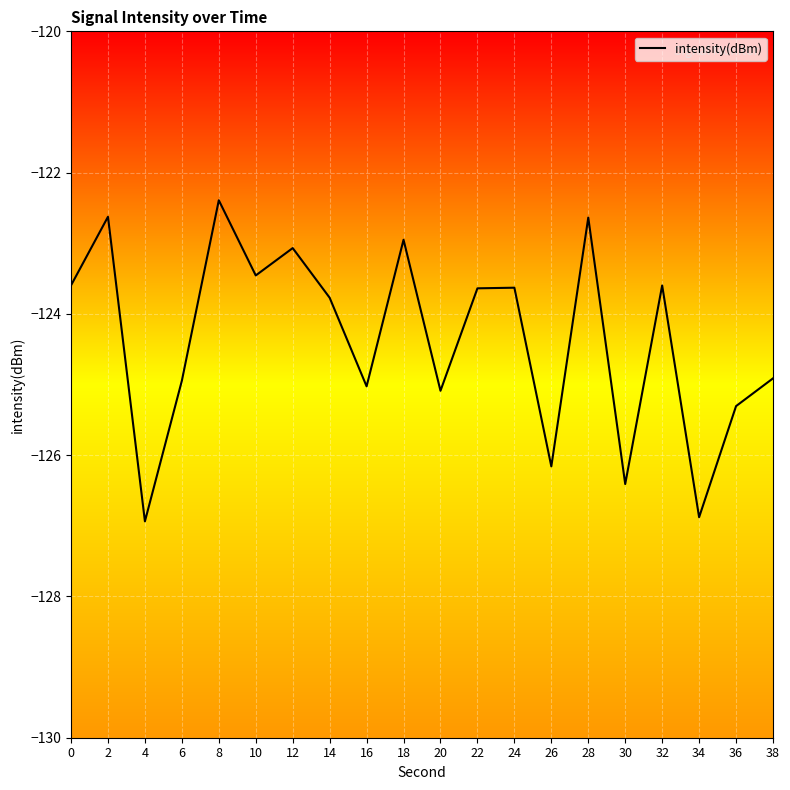

Reading left to right, what are all the values shown in this chart?

0=-123.6	2=-122.6	4=-126.9	6=-124.9	8=-122.4	10=-123.5	12=-123.1	14=-123.8	16=-125.0	18=-123.0	20=-125.1	22=-123.6	24=-123.6	26=-126.2	28=-122.6	30=-126.4	32=-123.6	34=-126.9	36=-125.3	38=-124.9